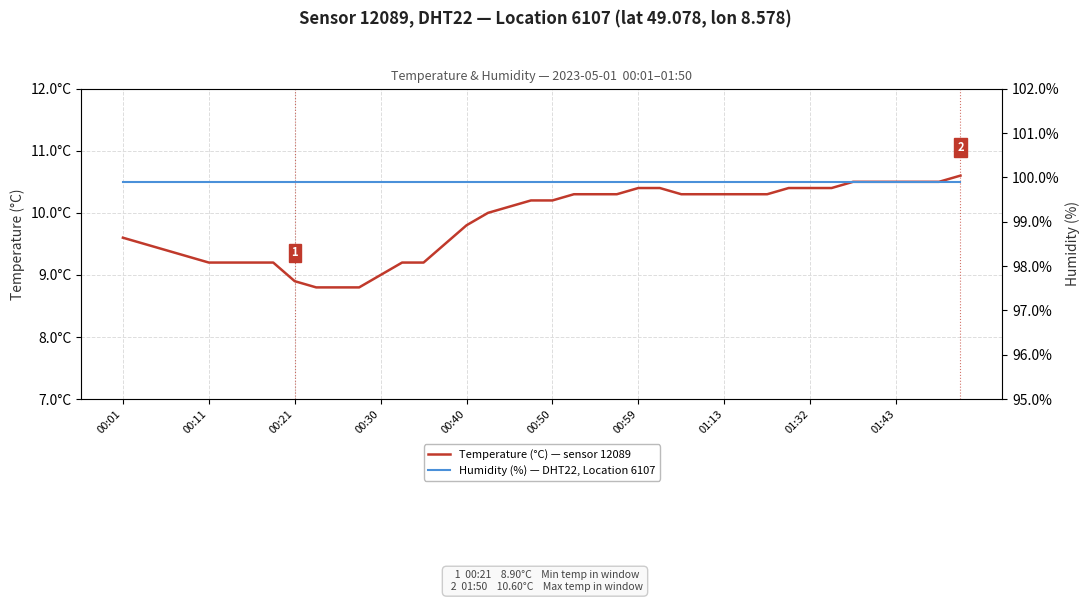

Is this an area chart (filled region under the line)?

No